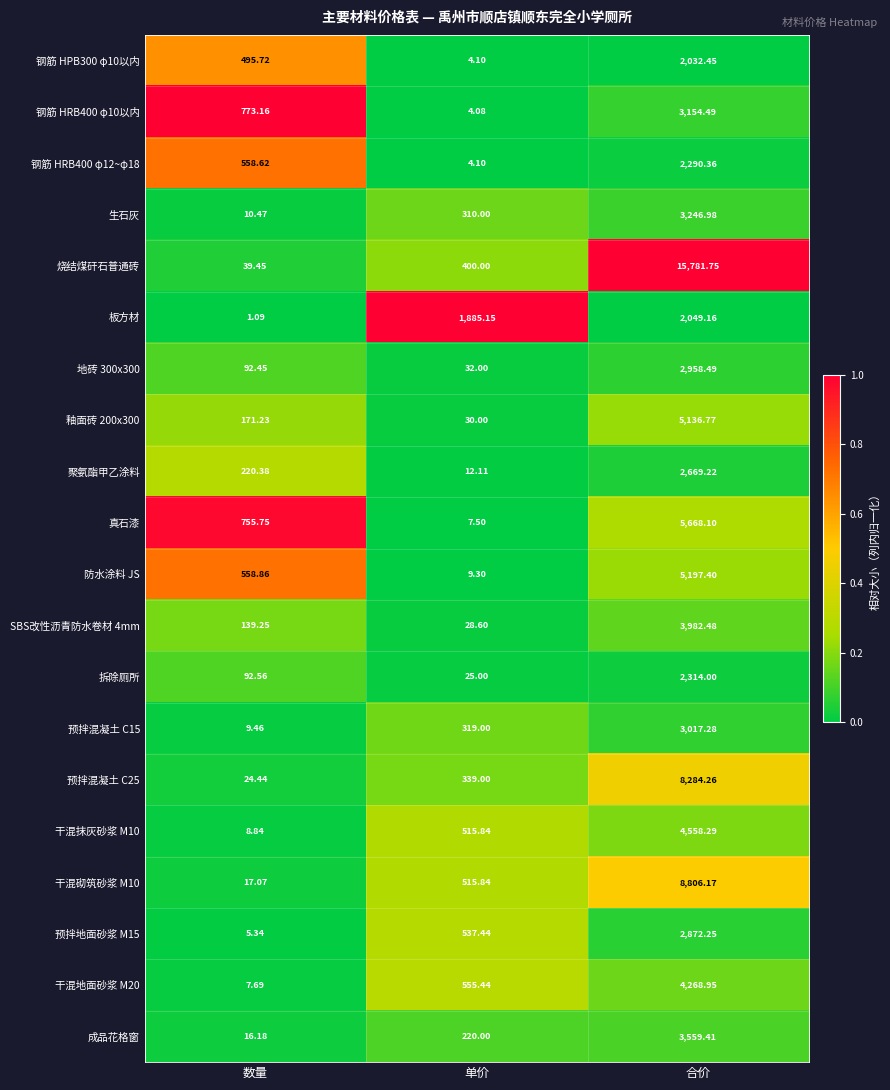

How many series are shown in this chart?

20